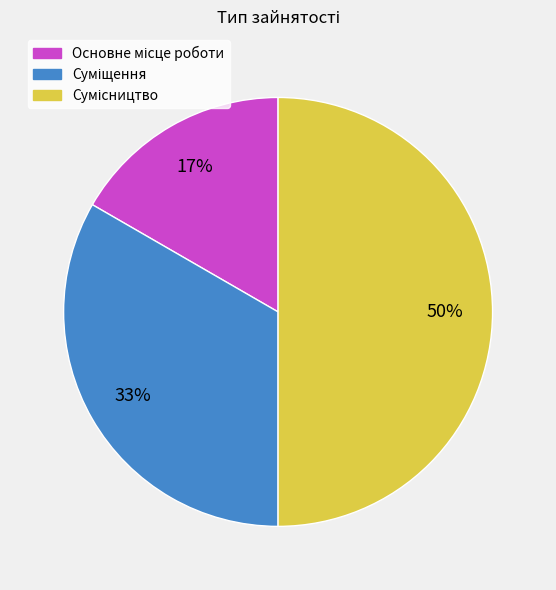

To the nearest percent, what is the difference between the largest and smallest slice percentages?

33%